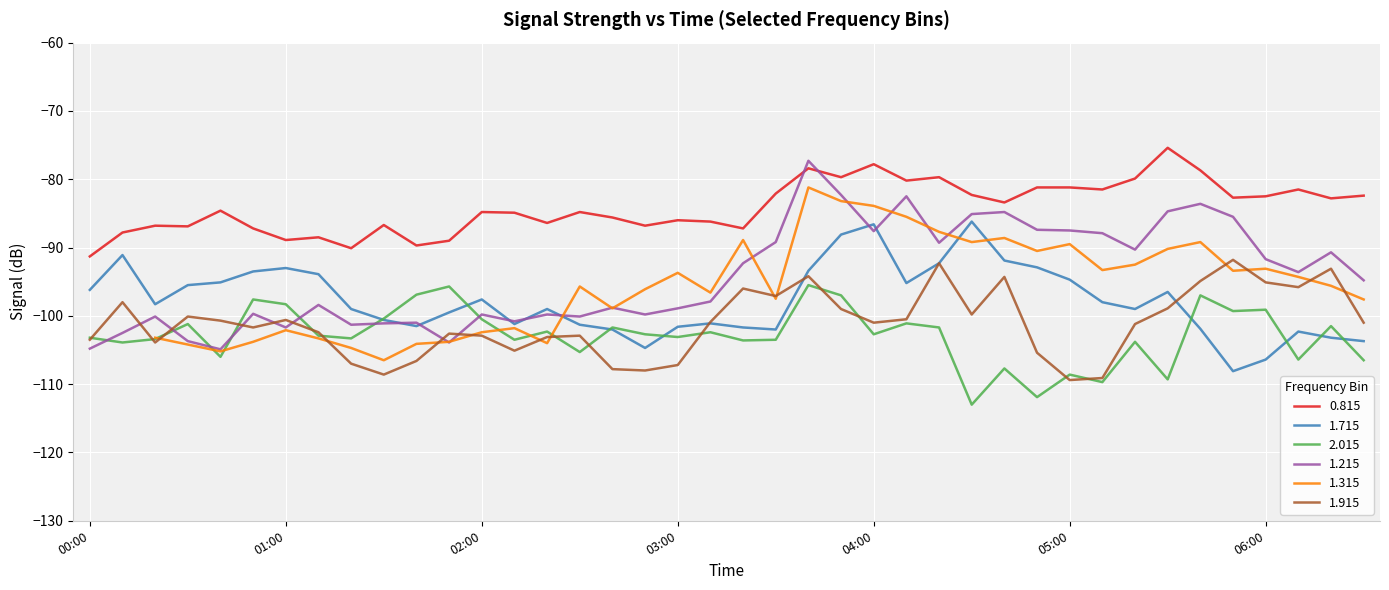

Which series changed the most between 2009/09/06 02:40 and 2009/09/06 05:50?

1.915